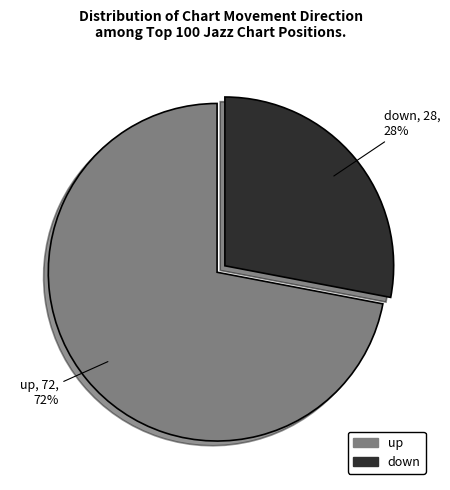

Is down the majority of the pie?

No